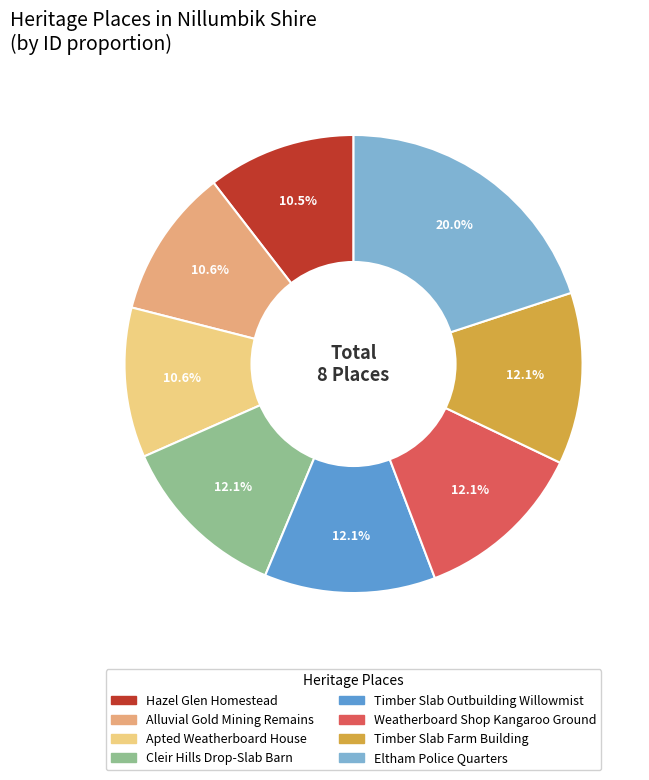

Which has a higher value, Hazel Glen Homestead or Weatherboard Shop Kangaroo Ground?

Weatherboard Shop Kangaroo Ground